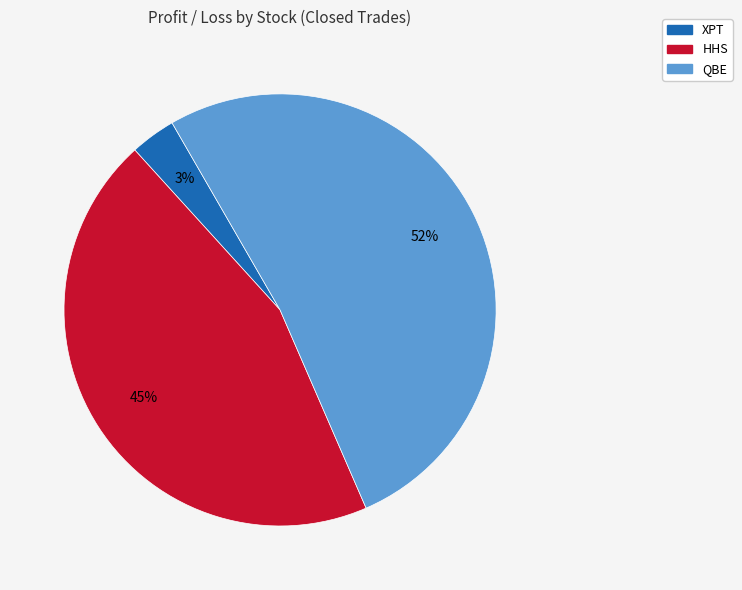

What is the smallest slice in the pie chart?

XPT